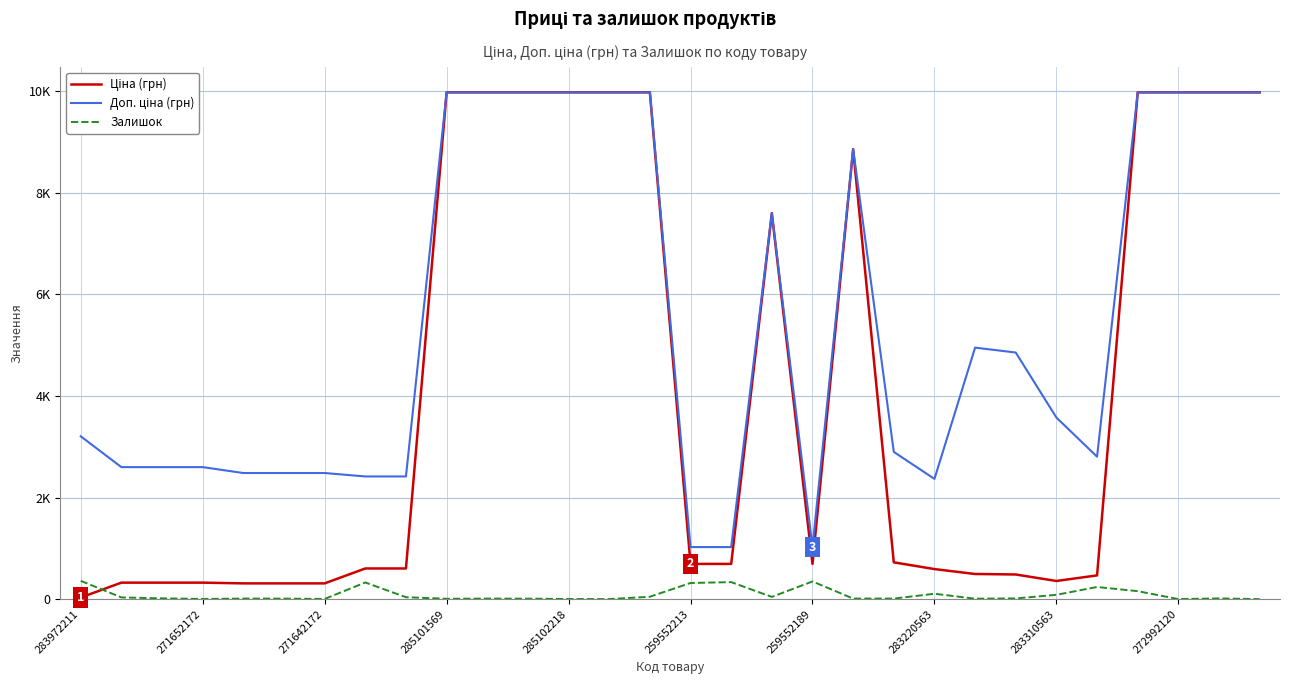

True or false: Доп. ціна (грн) and Ціна (грн) cross at least once.

False